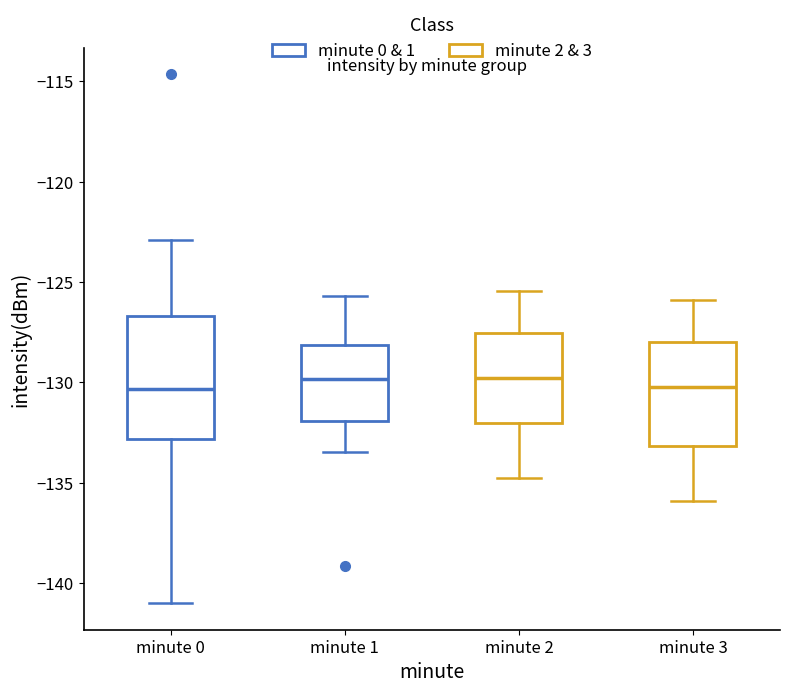

Where does the median line of the box for minute 2 sit on the y-axis? The values are not printed on the chart, so give them approximately, as read against the axis.

-130.0